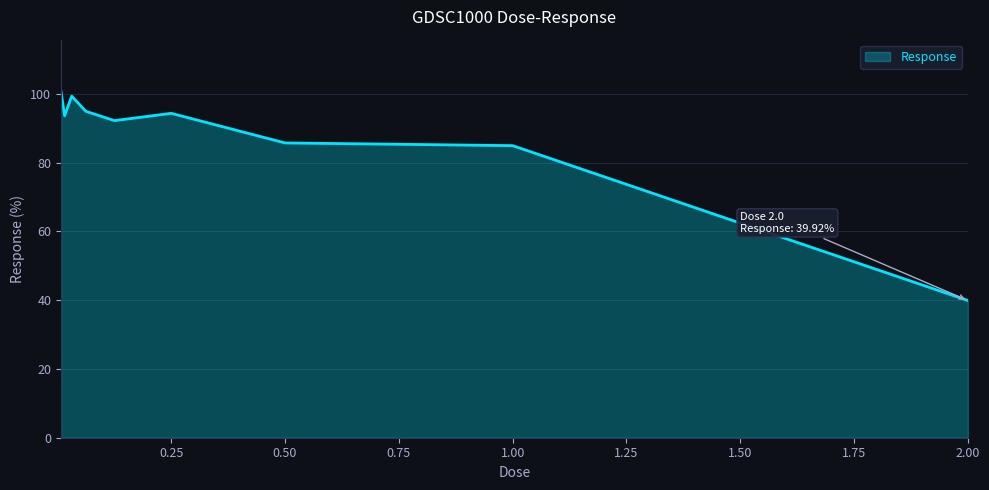

Reading left to right, extract all data points from this chart.

100.7	93.7	99.4	94.9	92.2	94.4	85.8	85.0	39.9